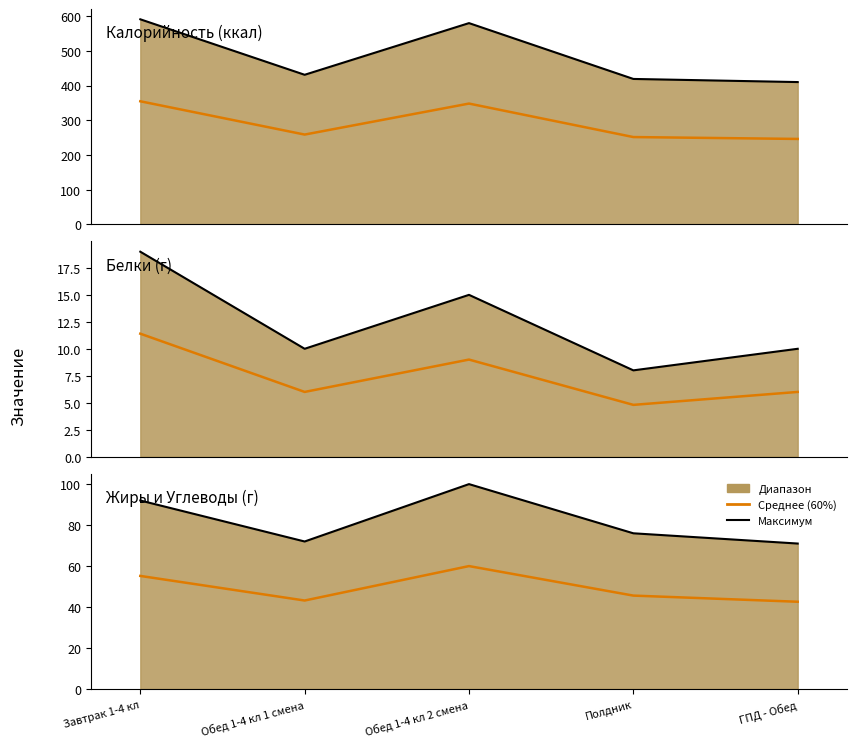

Between Обед 1-4 кл 2 смена and Обед 1-4 кл 1 смена, which is larger?

Обед 1-4 кл 2 смена